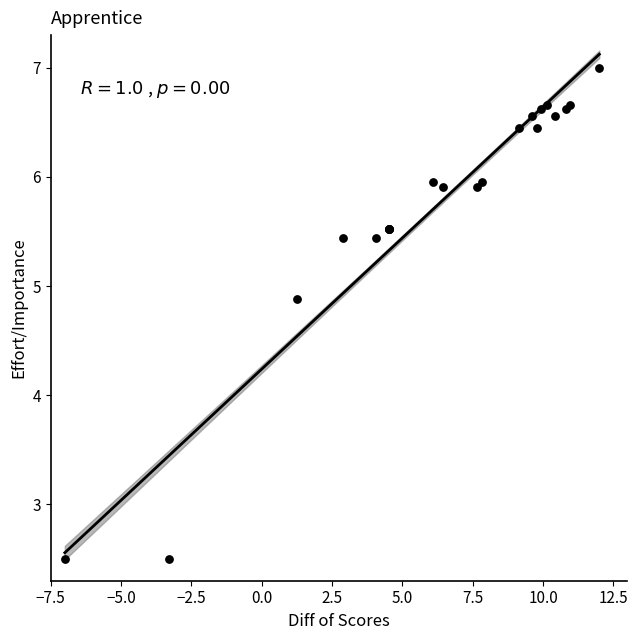

What Y value in the scatter plot is closest to 4?

4.9